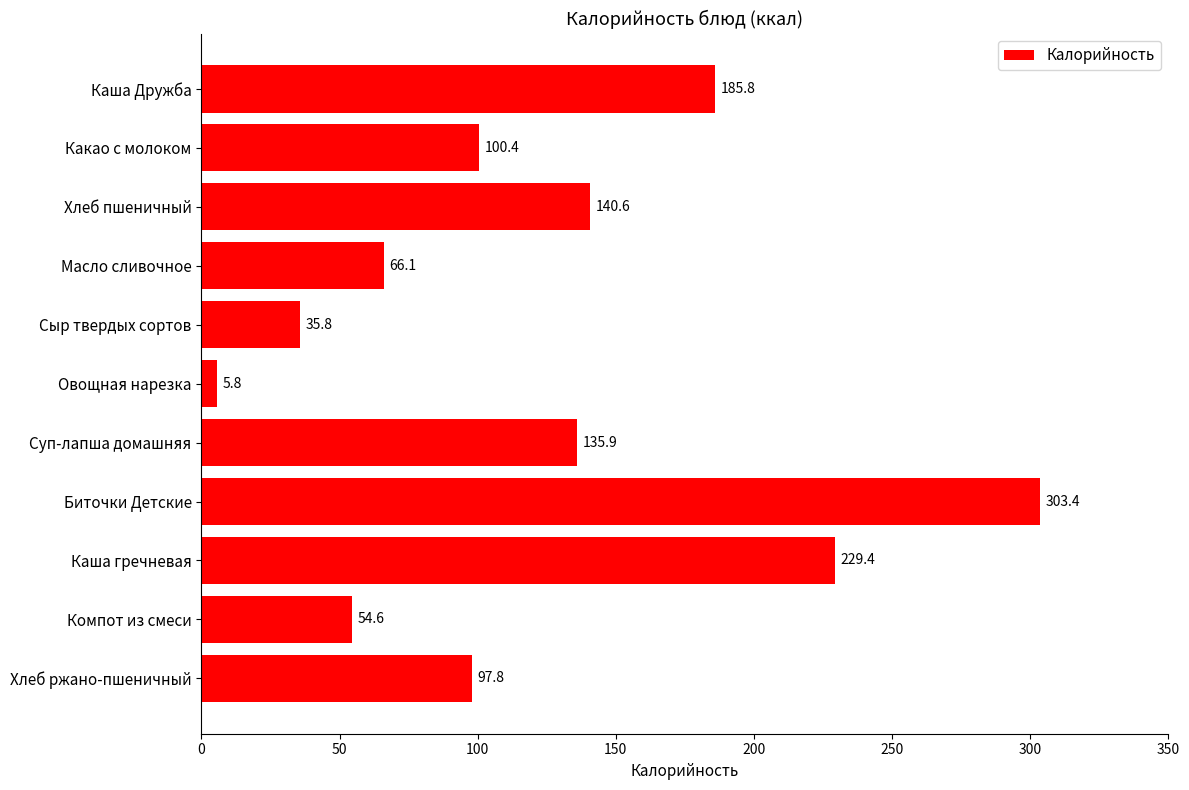

What position from the bottom is Сыр твердых сортов?

7